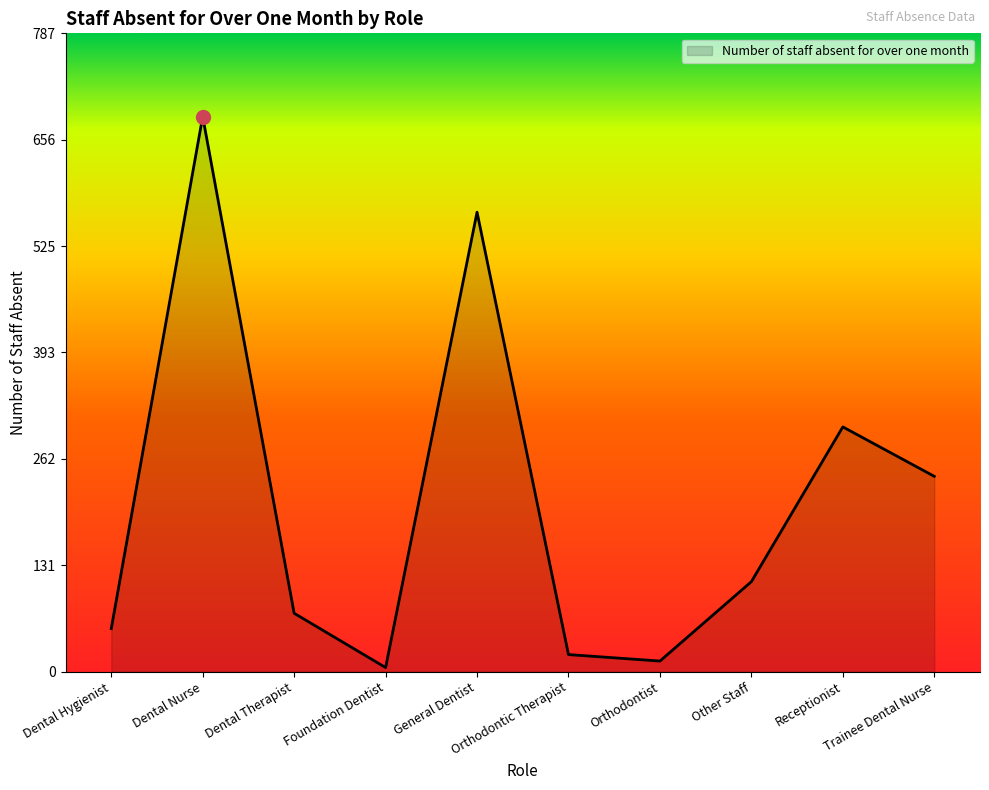

What is the difference between the maximum and second lowest values?

672